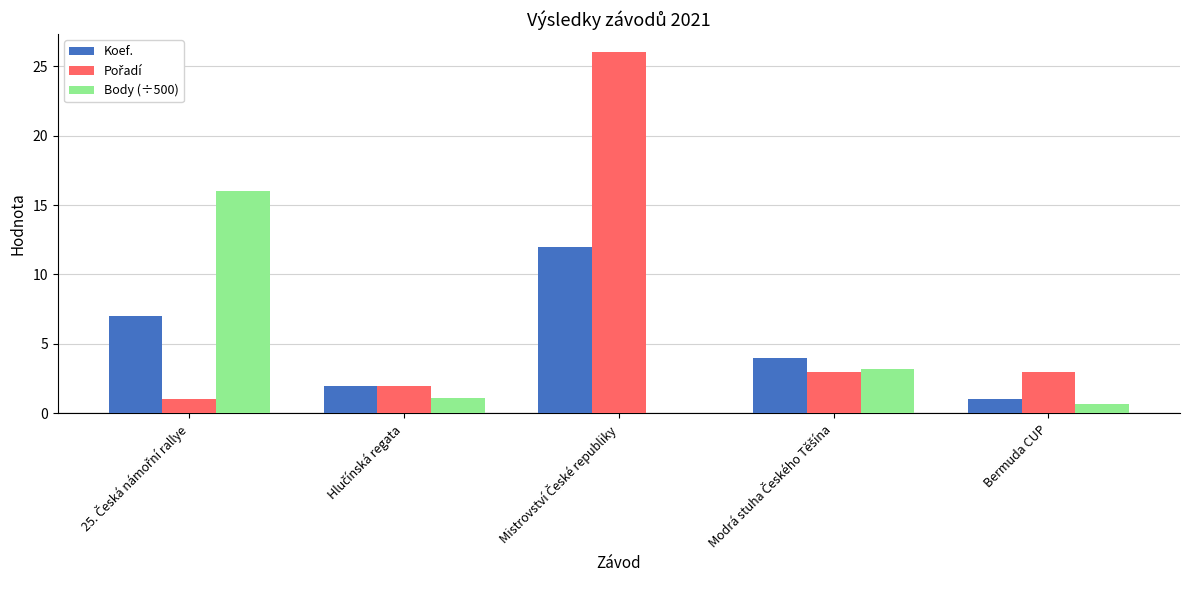

What value does the Koef. series have at Bermuda CUP?

1.0